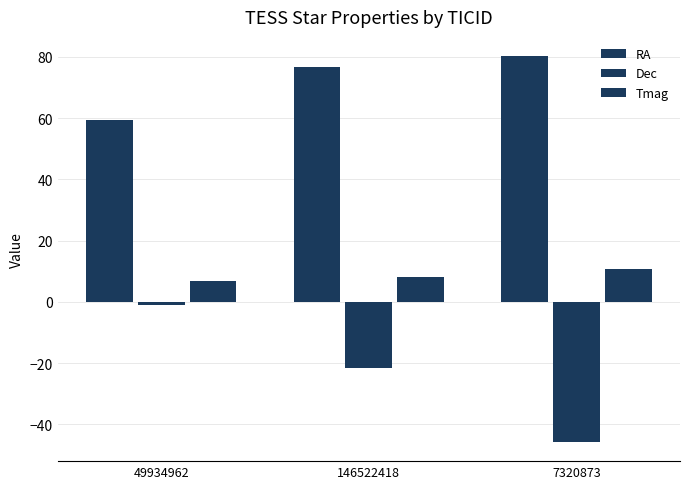

Reading right to left, extract all data points from this chart.

RA: 80.2	76.7	59.4
Dec: -45.7	-21.6	-1.2
Tmag: 10.6	8.2	6.9